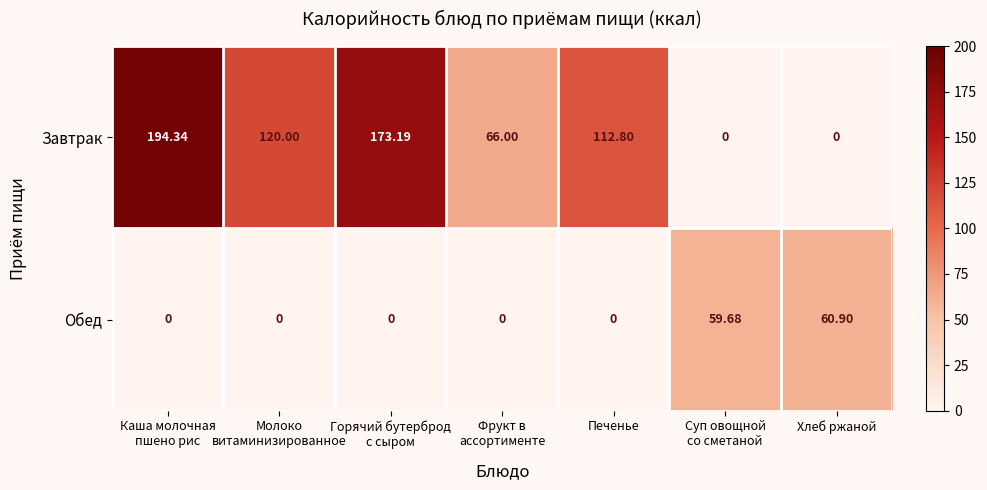

At Хлеб ржаной, list the series in order from largest to smallest.

Обед, Завтрак